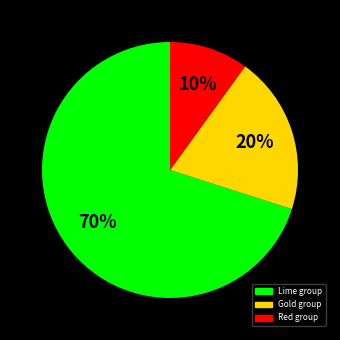

Is there a majority slice in this chart?

Yes